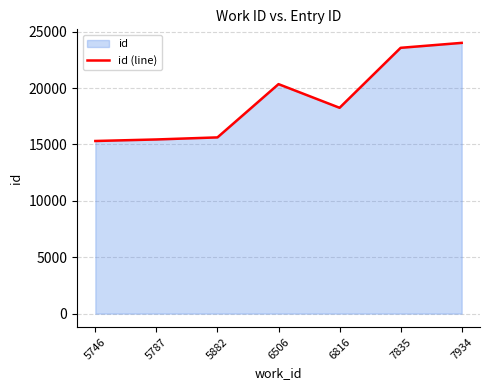

What is the sum of all values?

132537